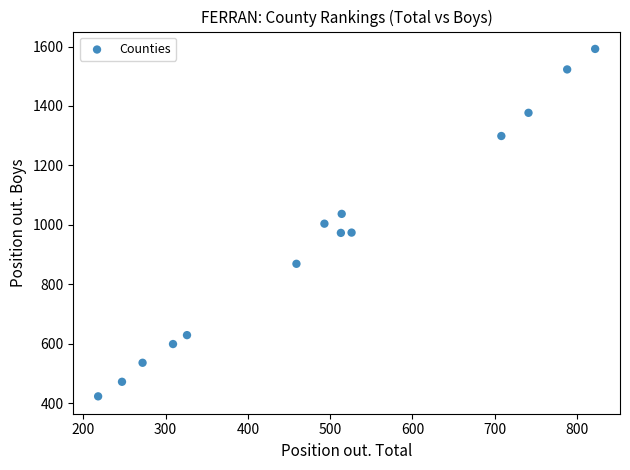

What is the range of Y values (max minus min)?

1169